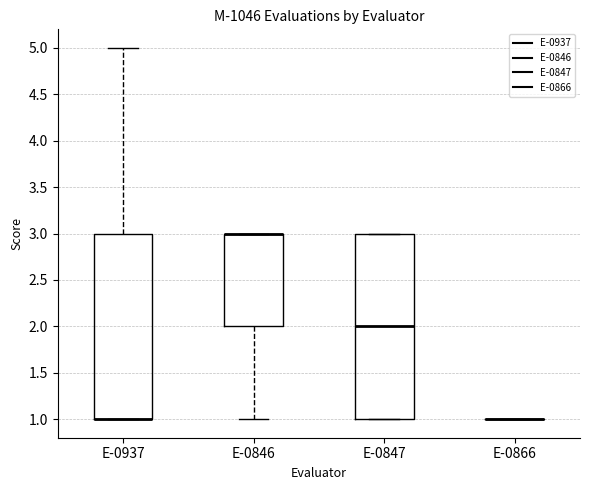

Reading left to right, read every box against the y-axis: the position of its median line, the range the box covers, and the ends of its whiskers. The values are not printed on the chart, so give them approximately, as read against the axis.

E-0937: median 1 (drawn on the box's lower edge), box 1 to 3, whiskers 1 to 5
E-0846: median 3 (drawn on the box's upper edge), box 2 to 3, whiskers 1 to 3
E-0847: median 2, box 1 to 3, whiskers 1 to 3
E-0866: box collapsed to a line at 1, whiskers 1 to 1